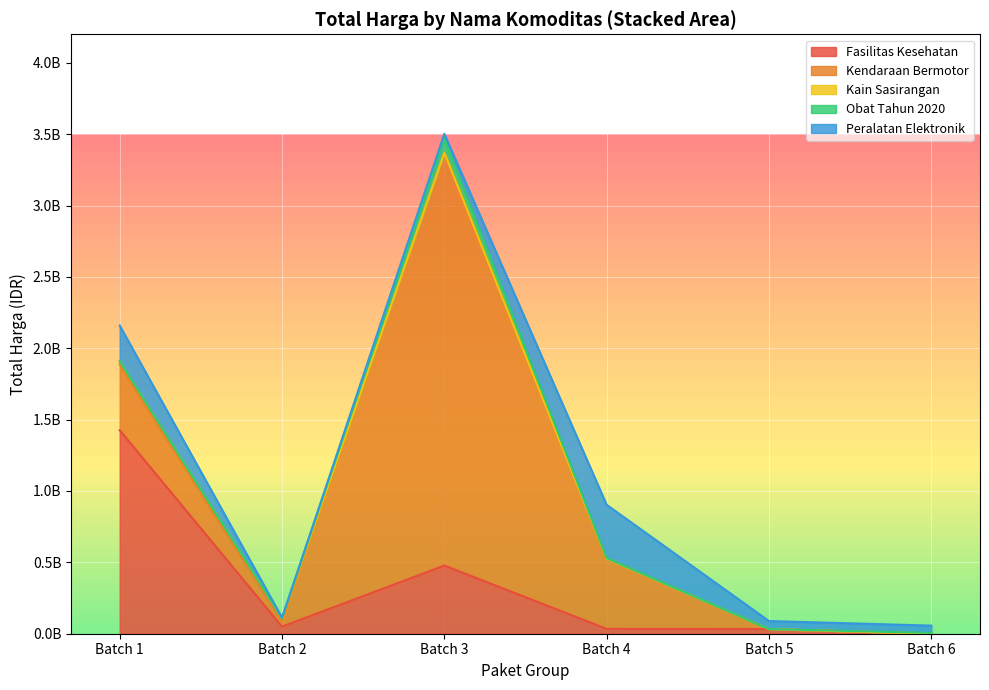

What is the maximum value shown in the chart?

2892122000